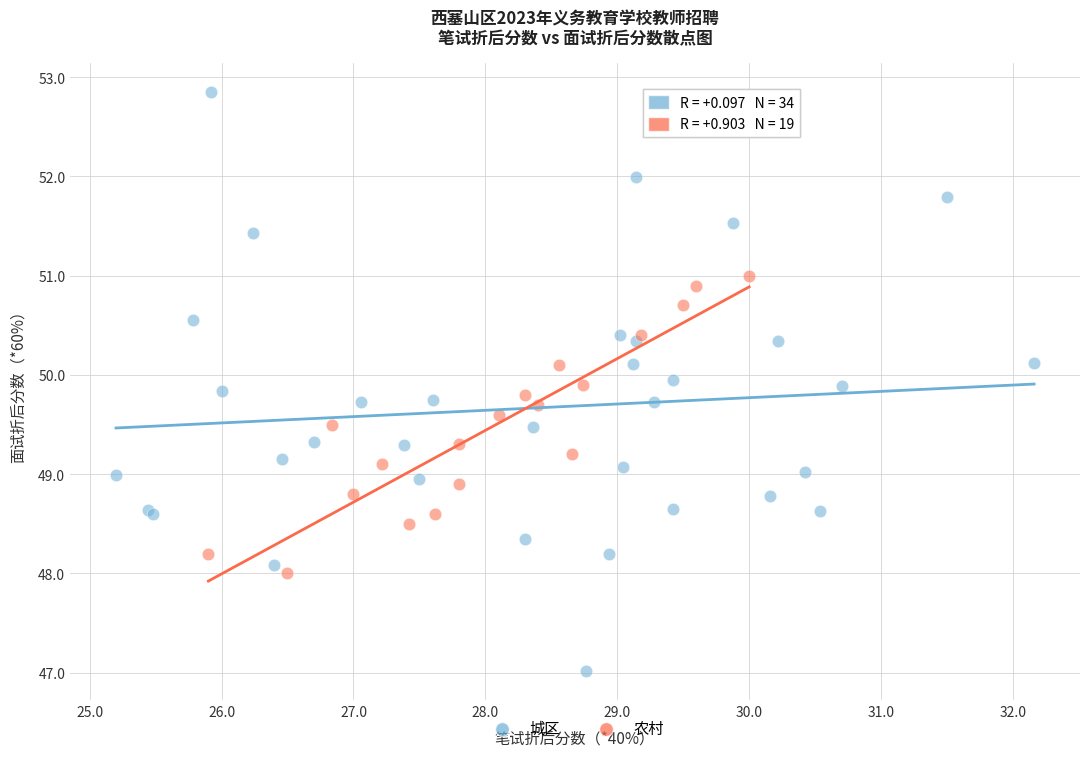

Which series contains the lowest Y value?

城区